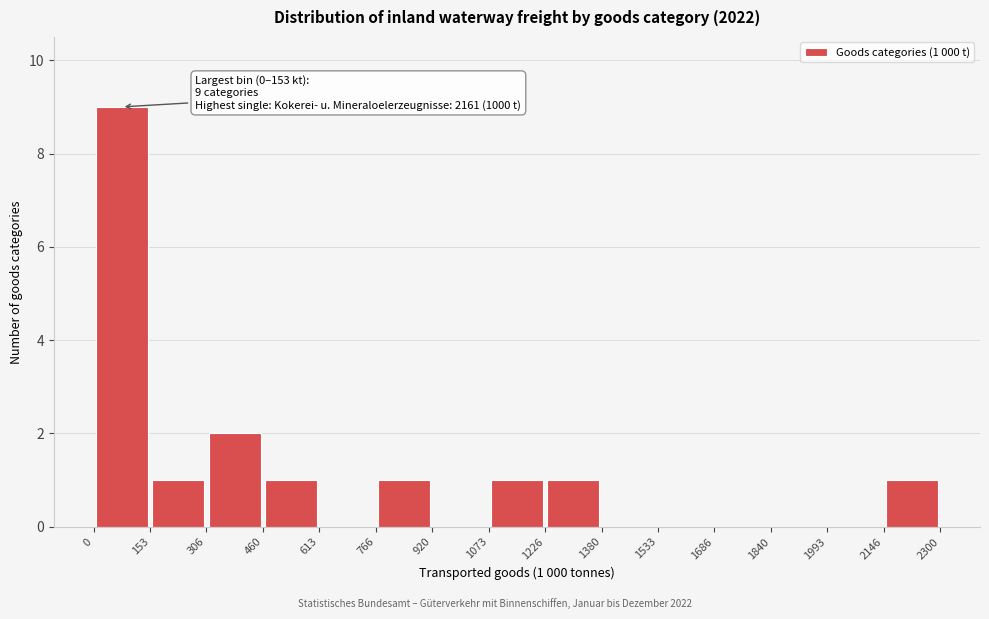

Over which range of the x-axis is the bar tallest?

0 to 153